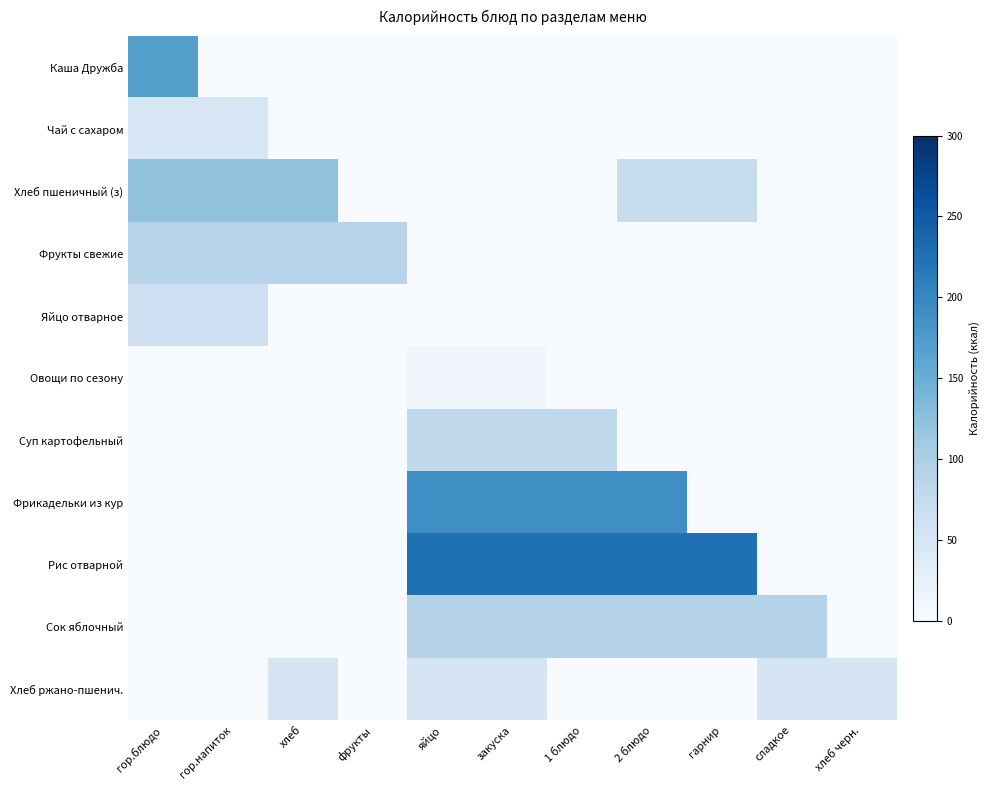

Rank the series at закуска from lowest to highest value.

Каша Дружба, Чай с сахаром, Хлеб пшеничный (з), Фрукты свежие, Яйцо отварное, Овощи по сезону, Хлеб ржано-пшенич., Суп картофельный, Сок яблочный, Фрикадельки из кур, Рис отварной